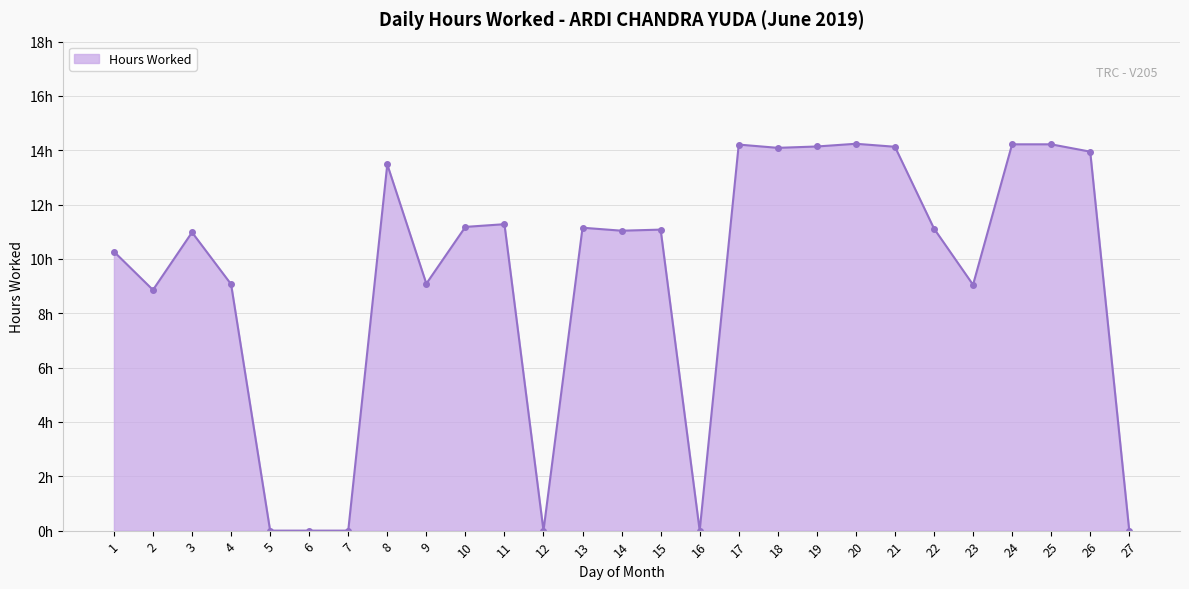

Does the chart have visible grid lines?

Yes